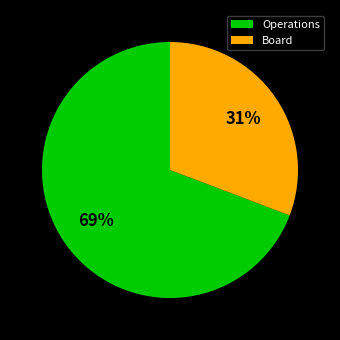

Which has a higher value, Operations or Board?

Operations